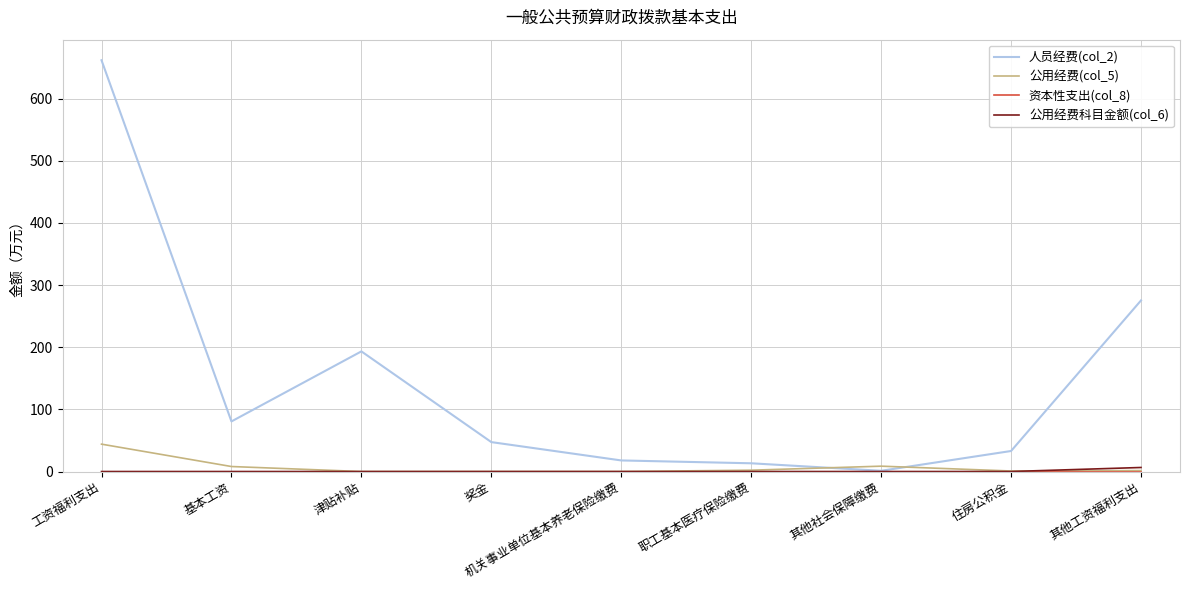

What is the difference between the highest and lowest values at 机关事业单位基本养老保险缴费?

17.8